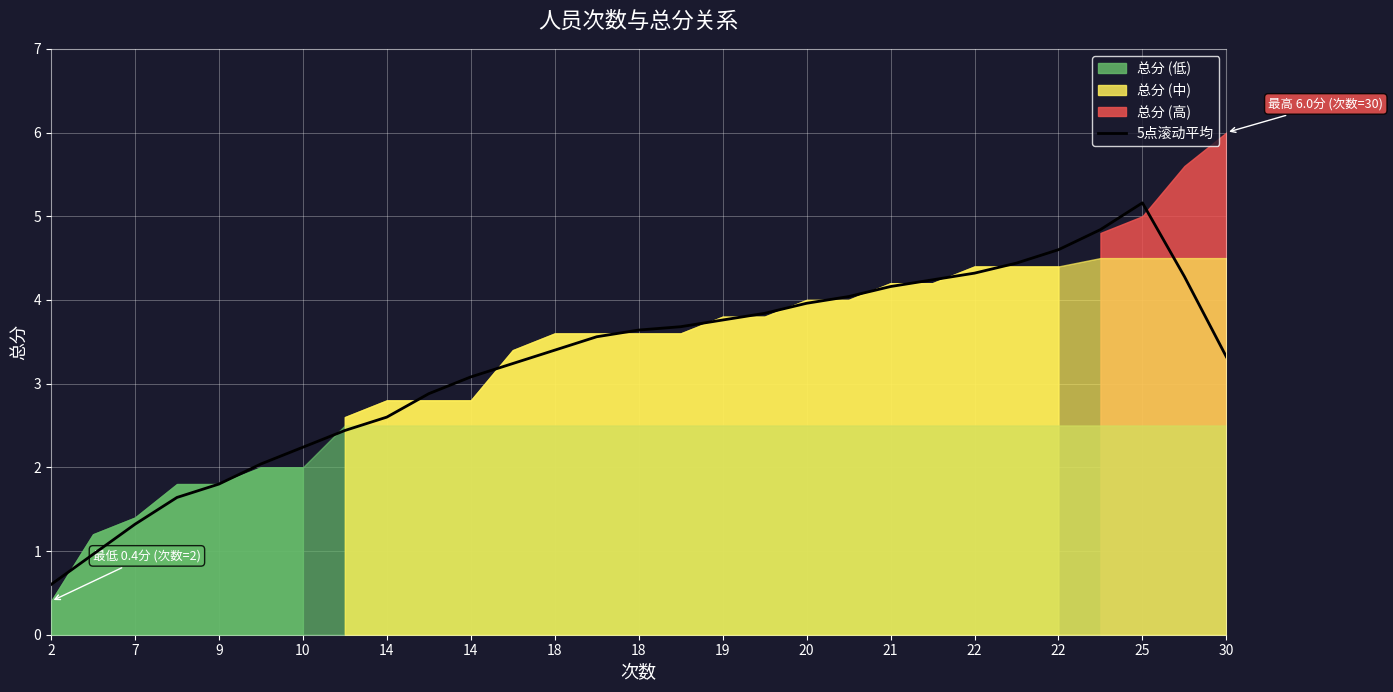

What is the approximate value at 2?

0.6